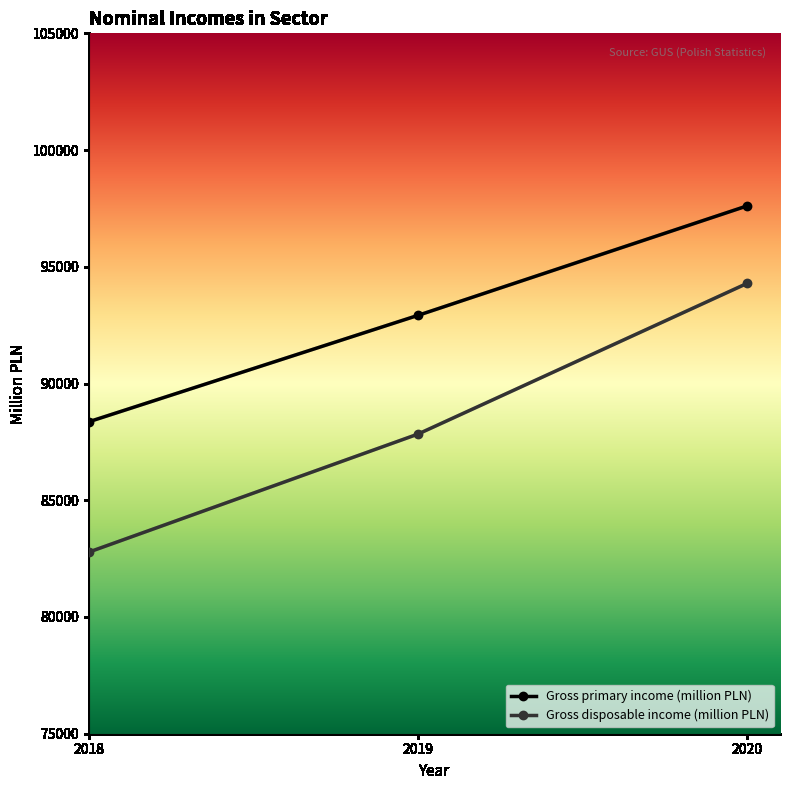

How many data points does each series have?

3